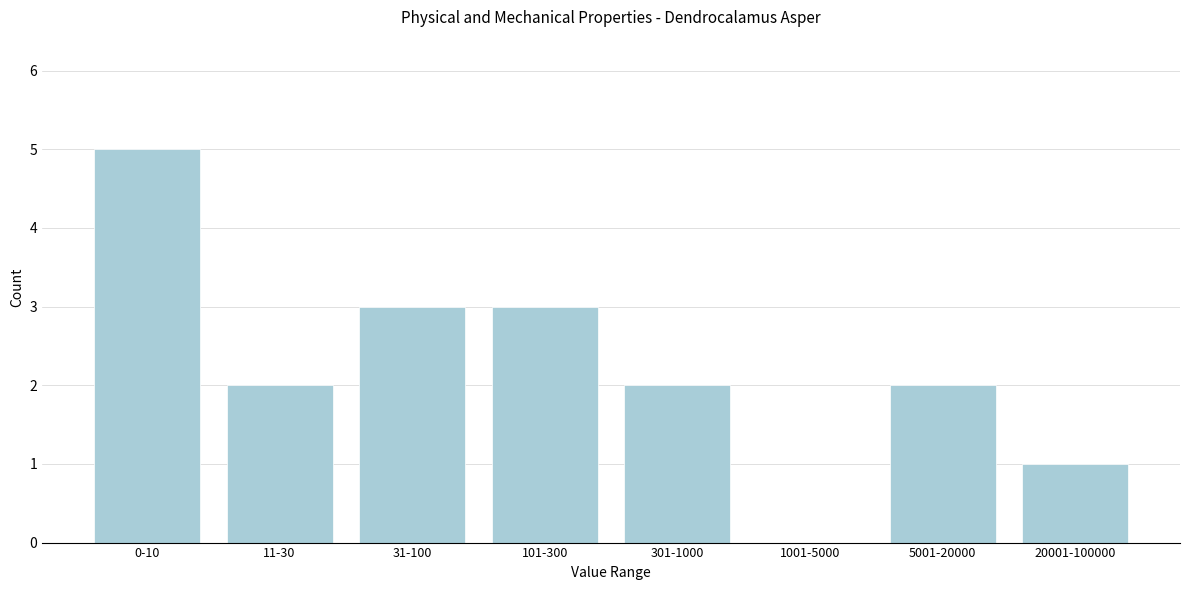

Reading right to left, what are all the values shown in this chart?

20001-100000=1	5001-20000=2	1001-5000=0	301-1000=2	101-300=3	31-100=3	11-30=2	0-10=5